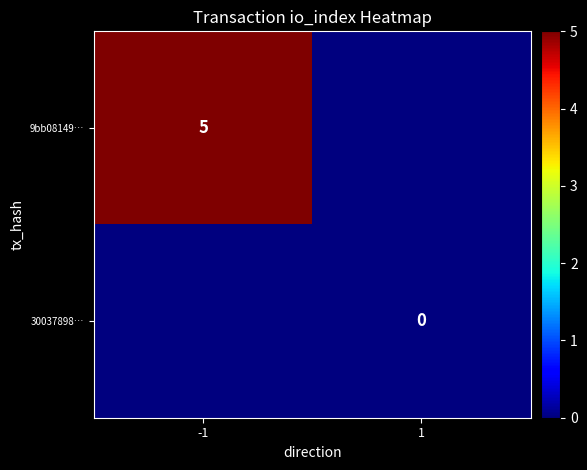

Which label corresponds to the largest value in the chart?

-1